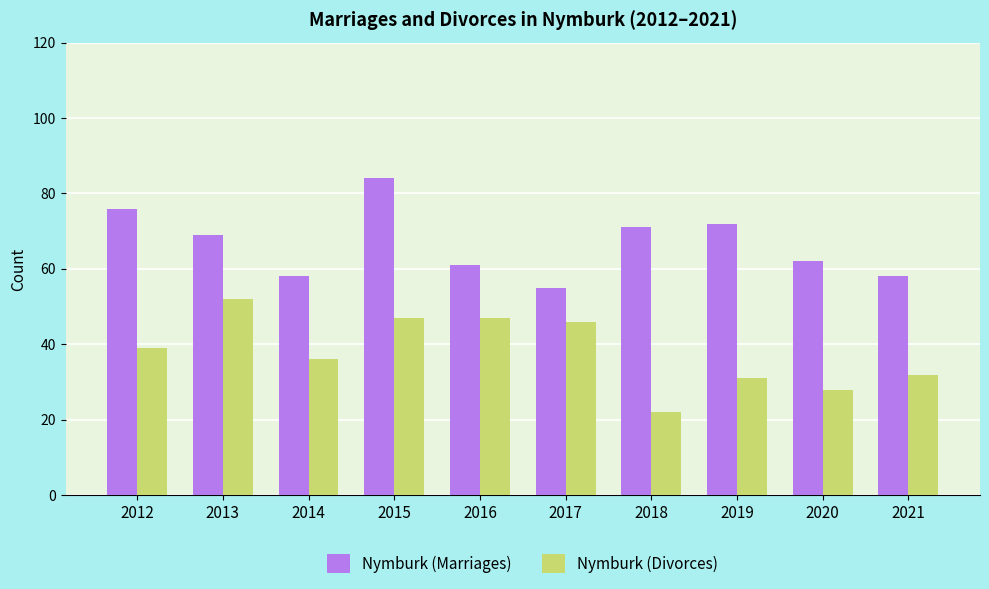

What is the minimum value shown in the chart?

22